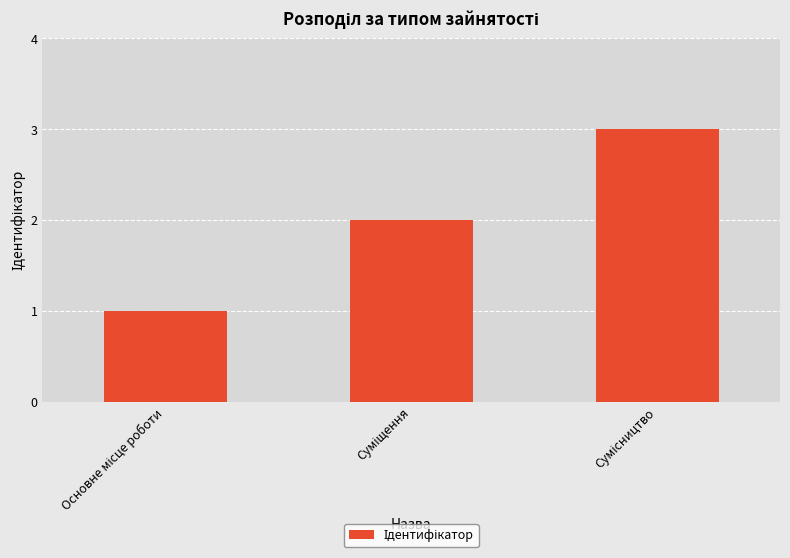

What is the maximum value shown in the chart?

3